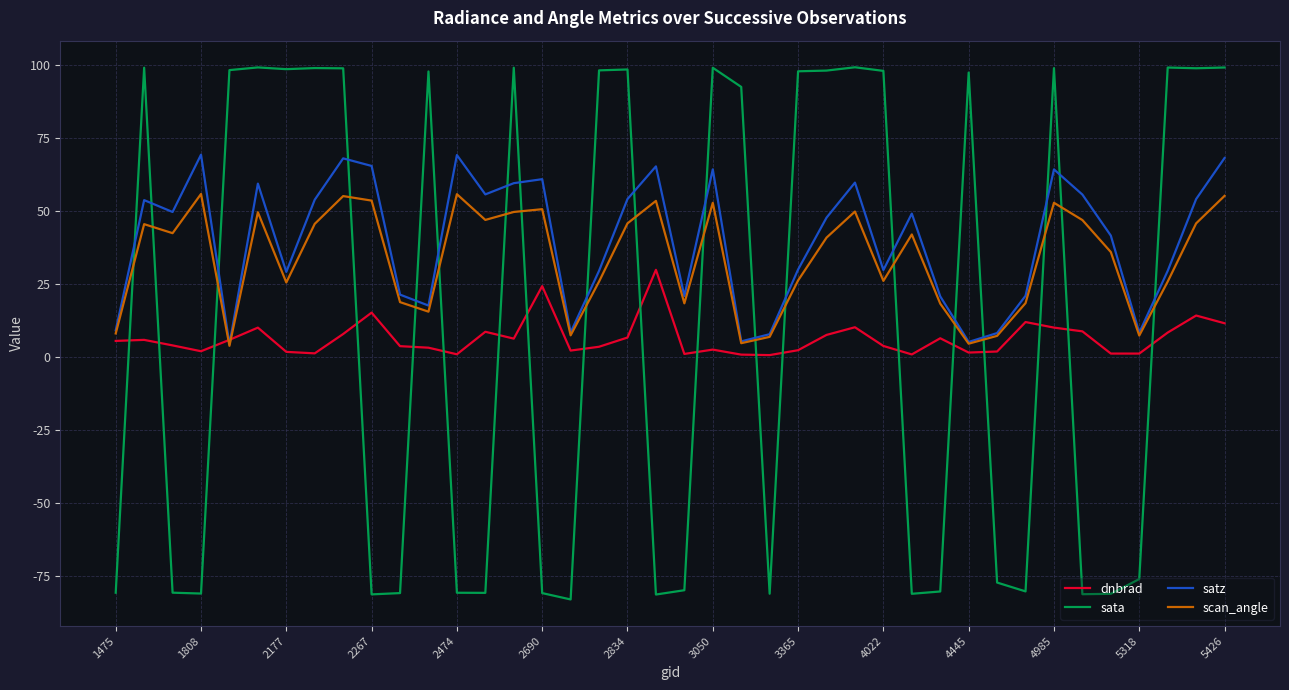

How many times do dnbrad and sata cross each other?

19